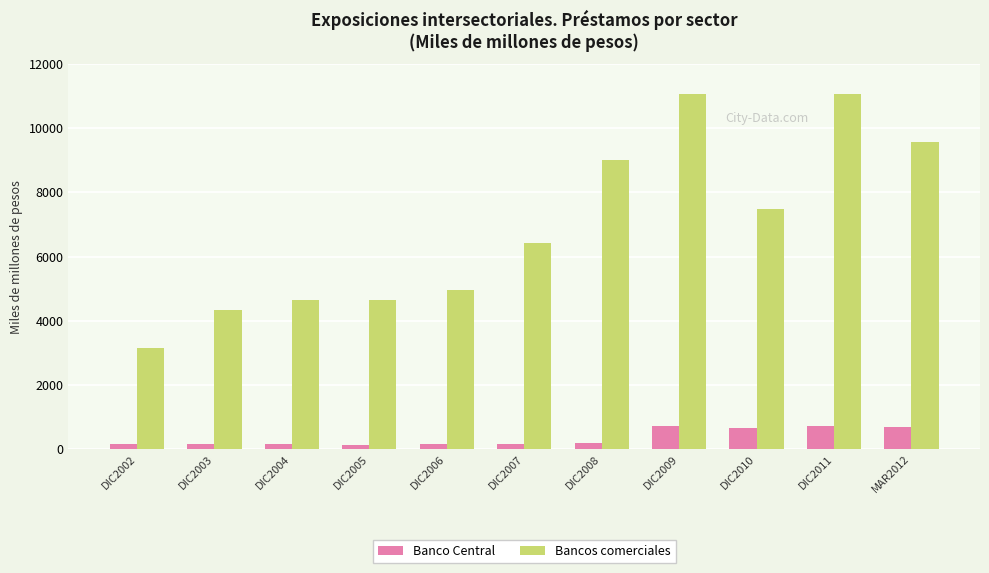

Which category has the lowest value in the Bancos comerciales series?

DIC2002